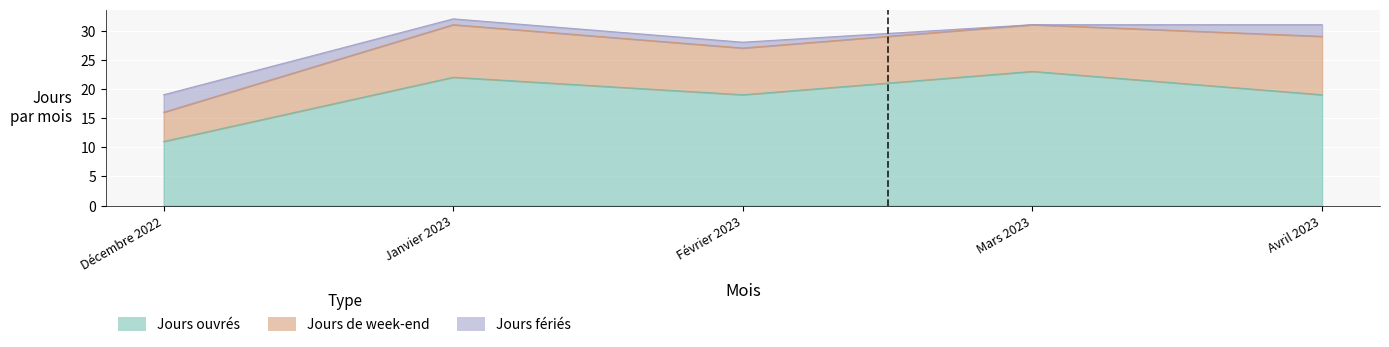

Is the value of Jours fériés at Avril 2023 greater than the value of Jours ouvrés at Avril 2023?

No